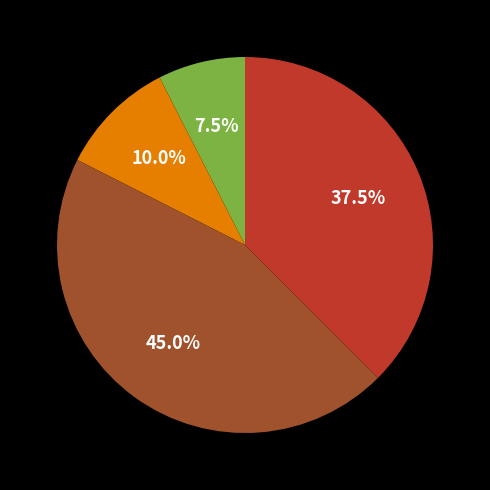

Is there any slice that represents more than half of the pie?

No